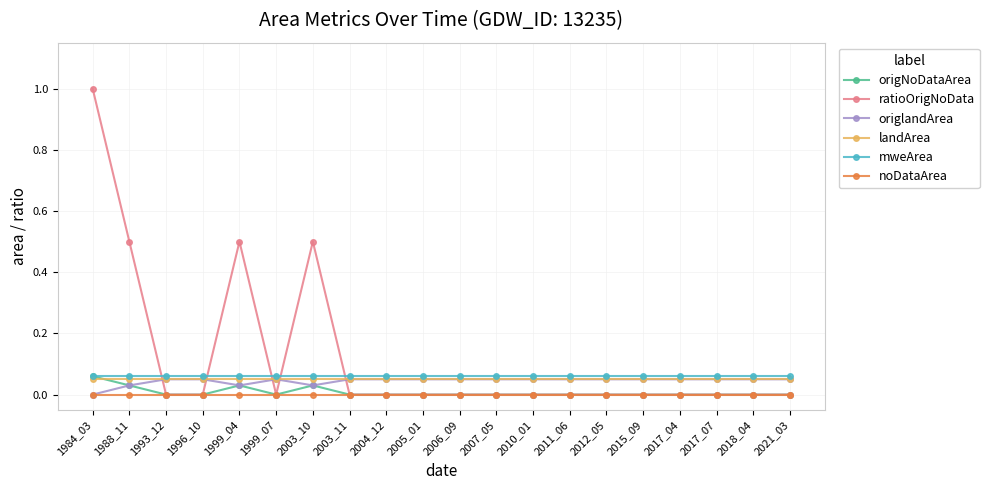

Which series has the widest spread of values?

ratioOrigNoData